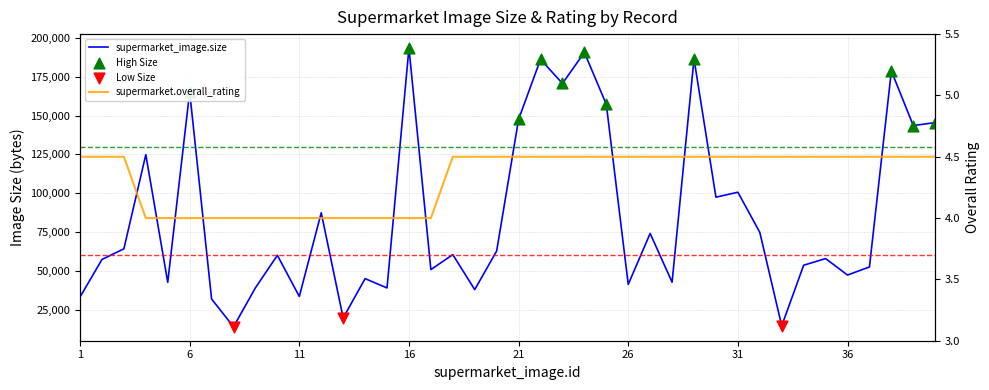

Which series contains the lowest Y value?

supermarket.overall_rating